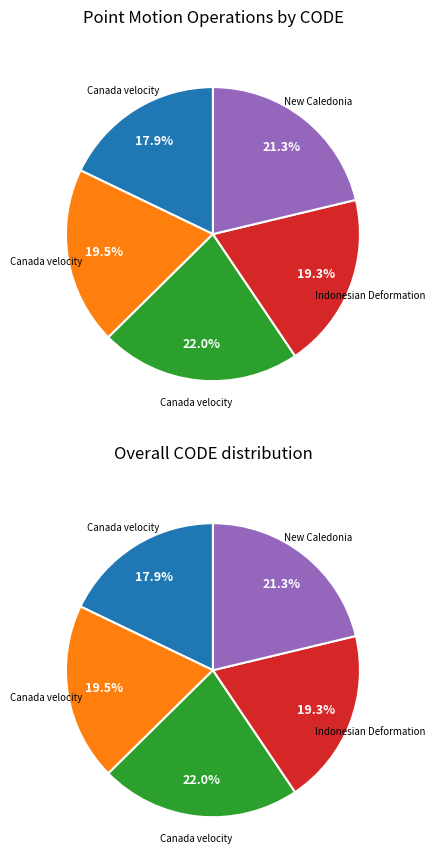

Which slice is the largest?

Canada velocity grid v8